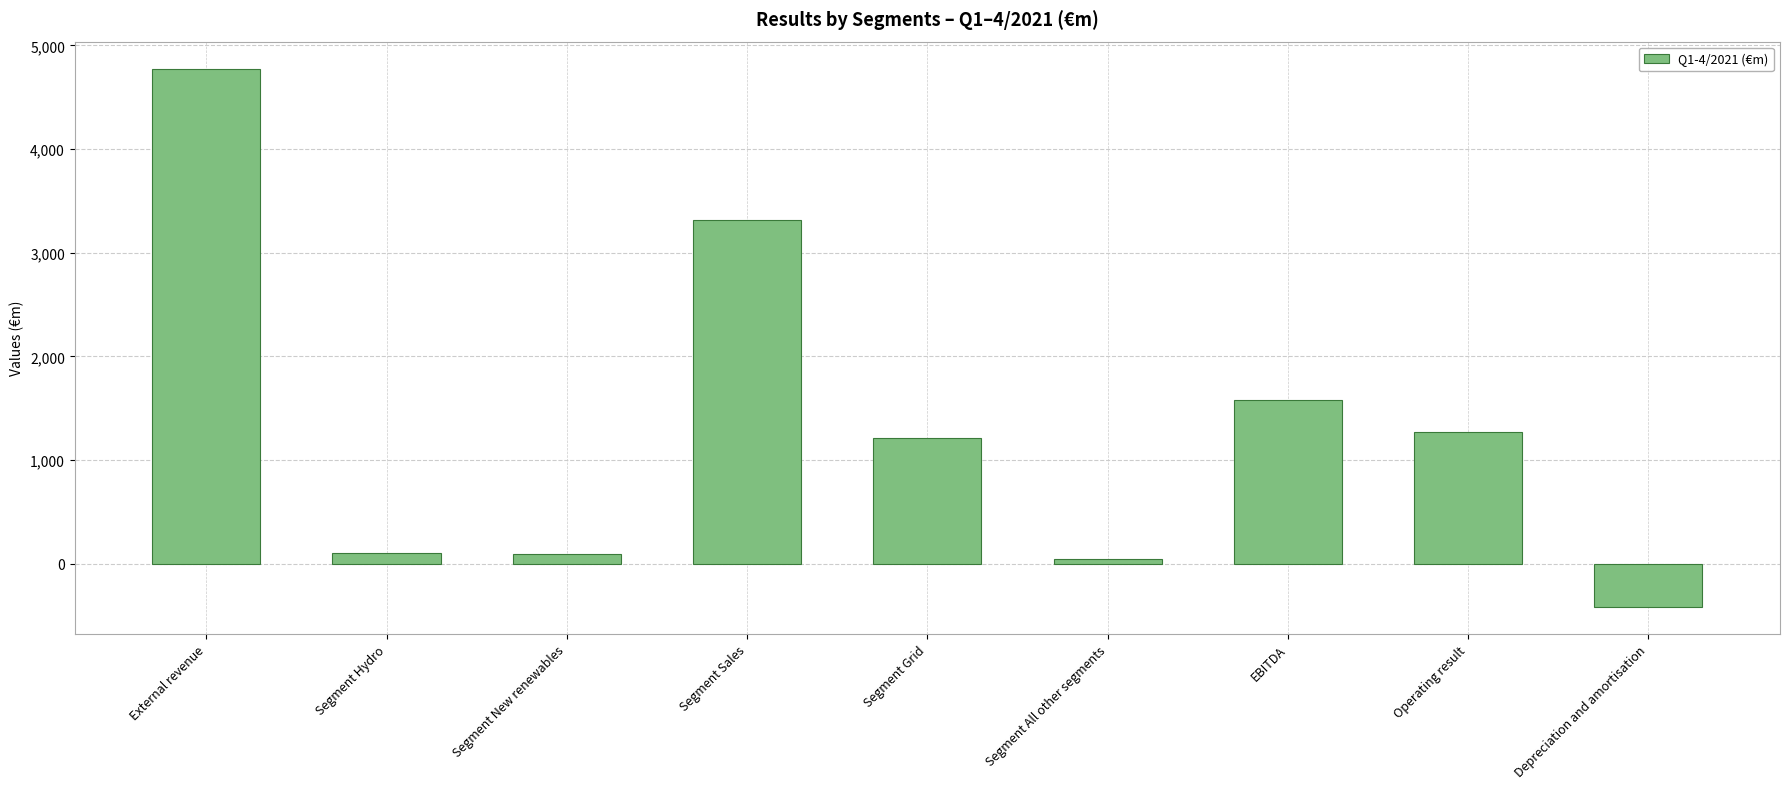

What is the ratio of the value at EBITDA to the value at Segment Sales?

0.5